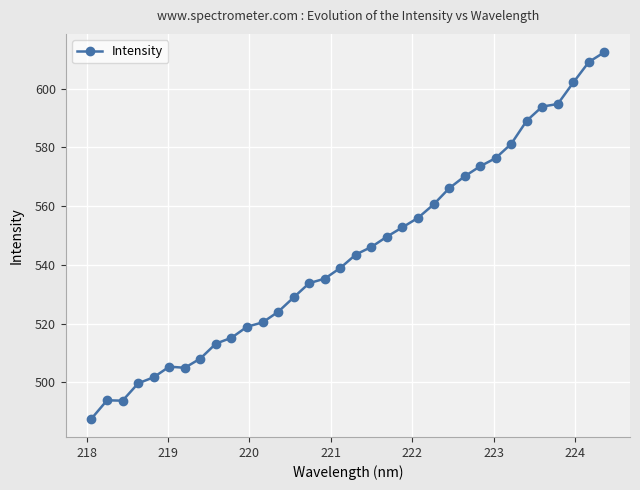

What is the sum of all values?

18500.6